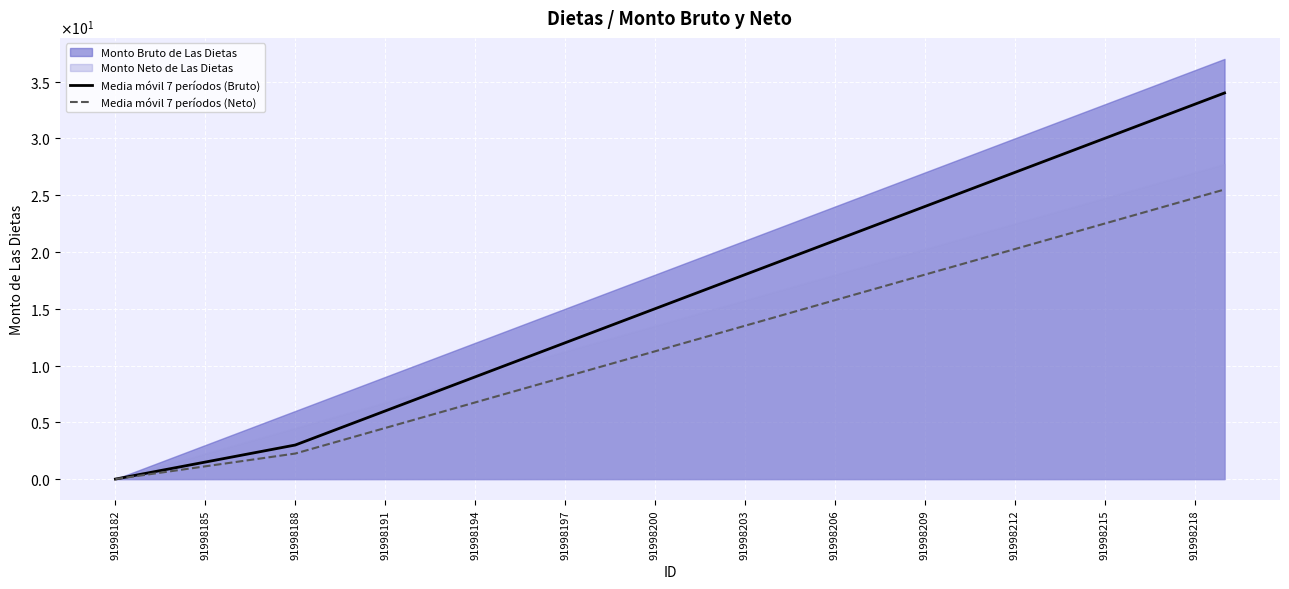

What position from the right is 32?

6